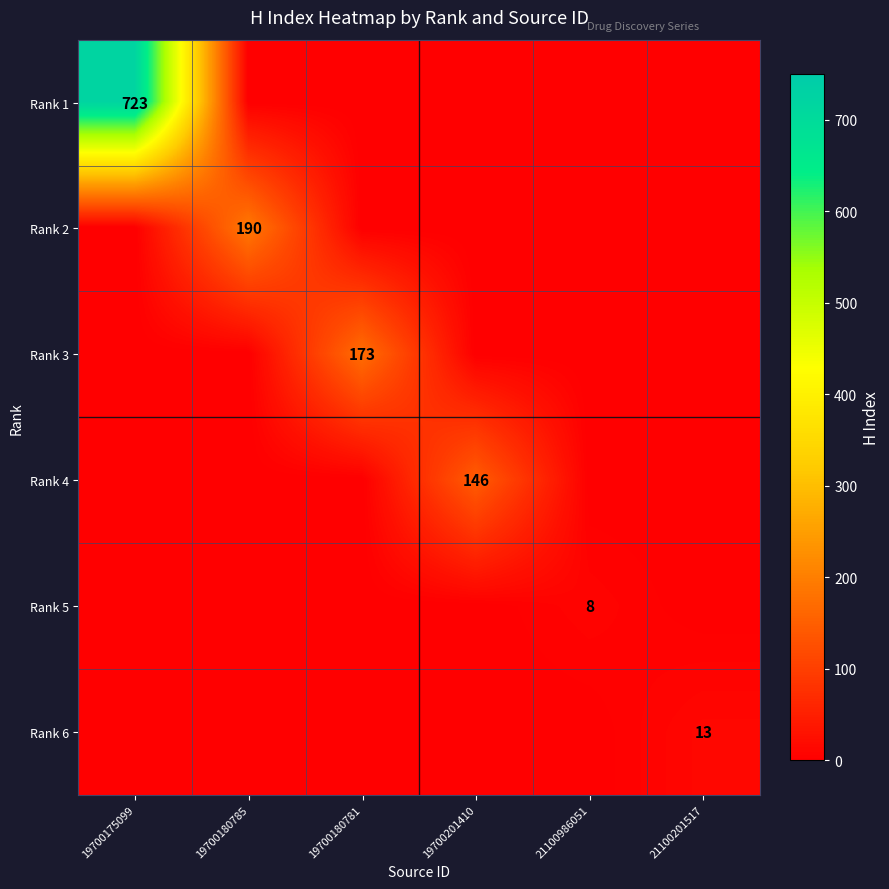

Which category has the lowest value across all series?

19700180785